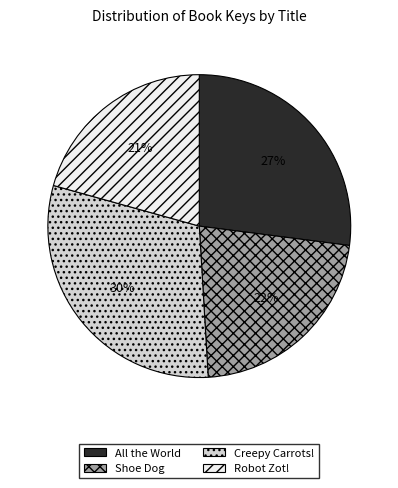

To the nearest percent, what is the average slice percentage?

25%